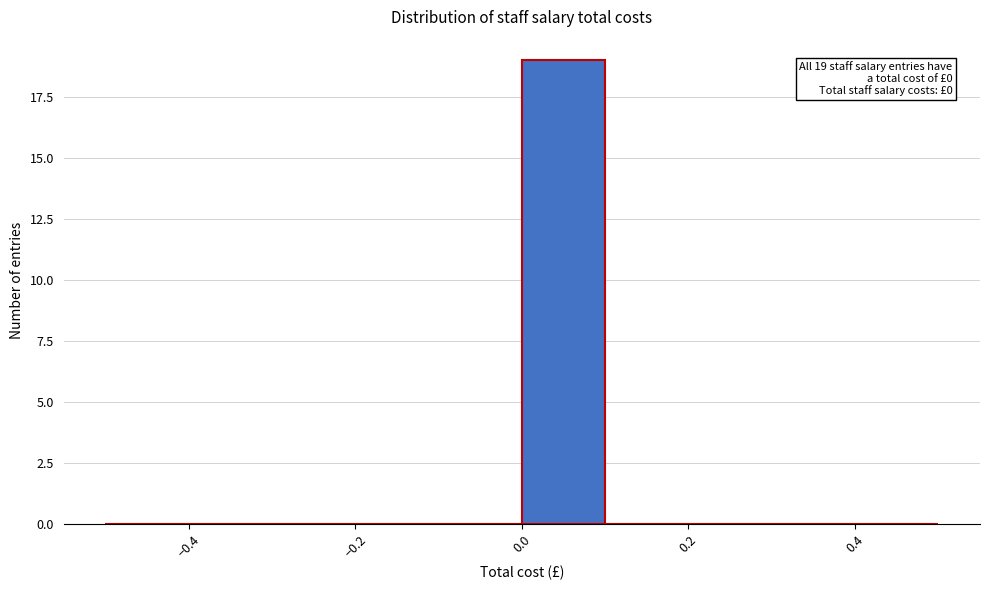

Which range on the x-axis has the tallest bar?

0.0 to 0.1